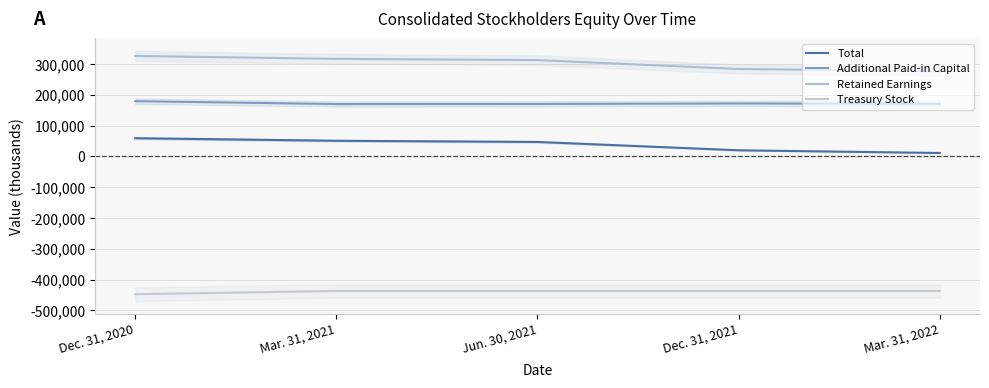

What is the total value across all series at Mar. 31, 2022?

21853